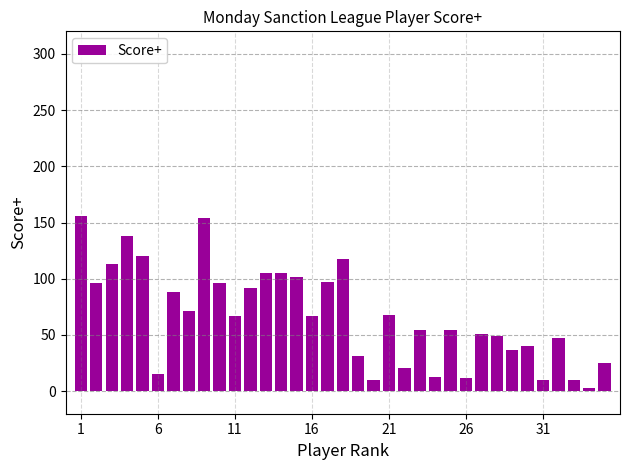

What is the greatest value displayed?

156